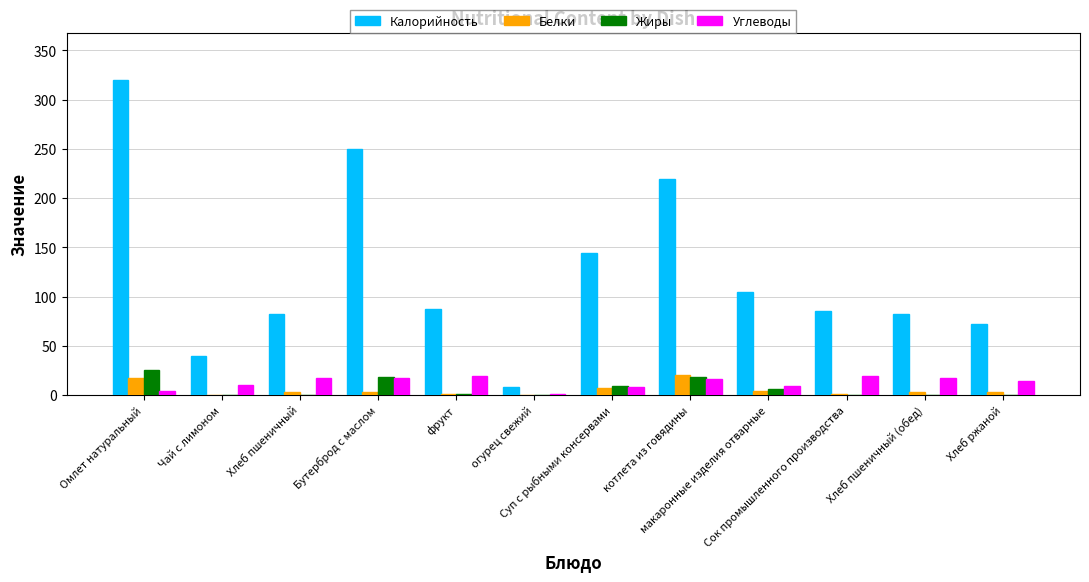

Count the number of data series in this chart.

4